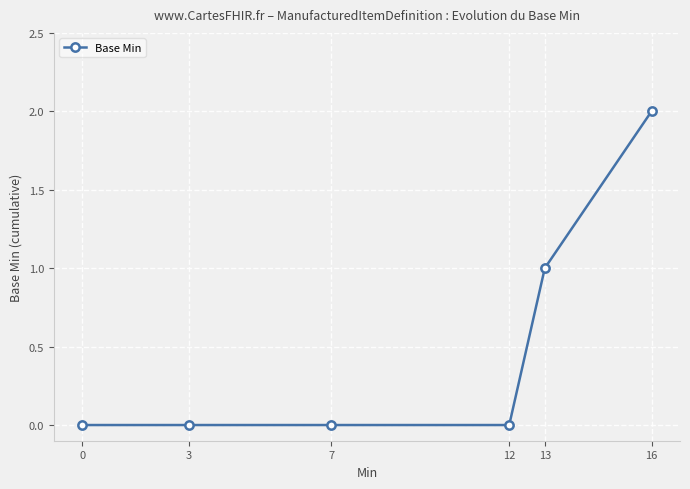

What is the value of the 6th point from the left?

2